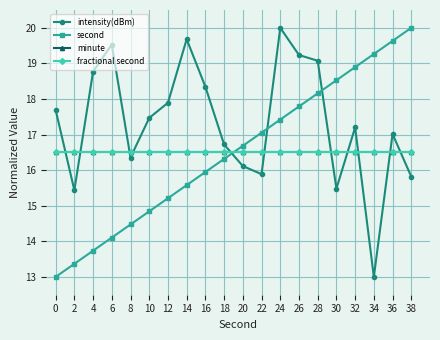

What is the total value across all series at 22?

65.9